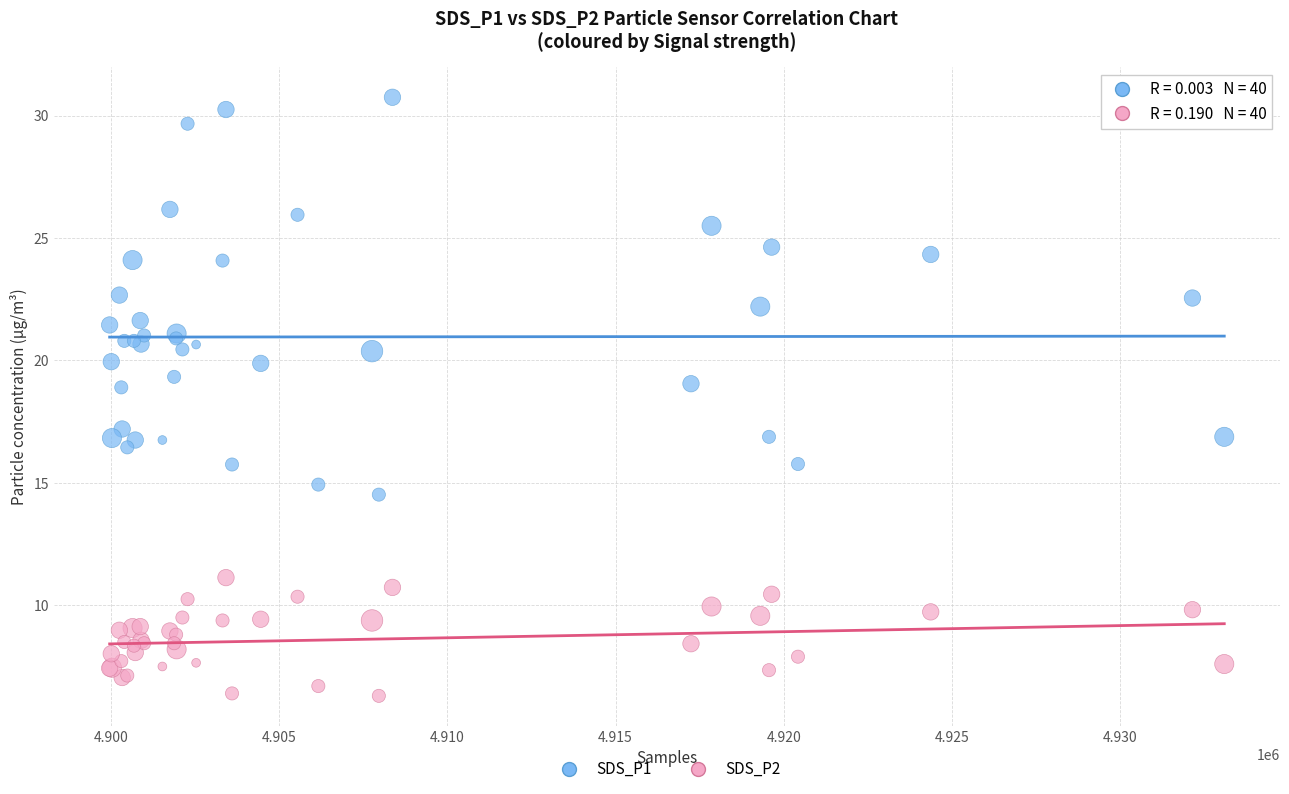

Which series contains the lowest Y value?

SDS_P2